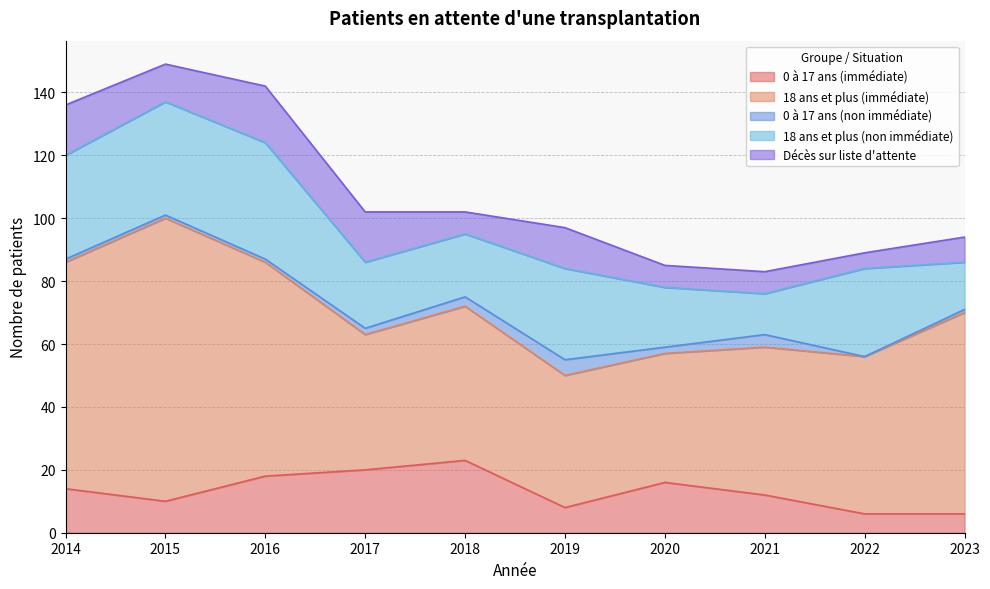

What is the highest value of the 0 à 17 ans (immédiate) series?

23